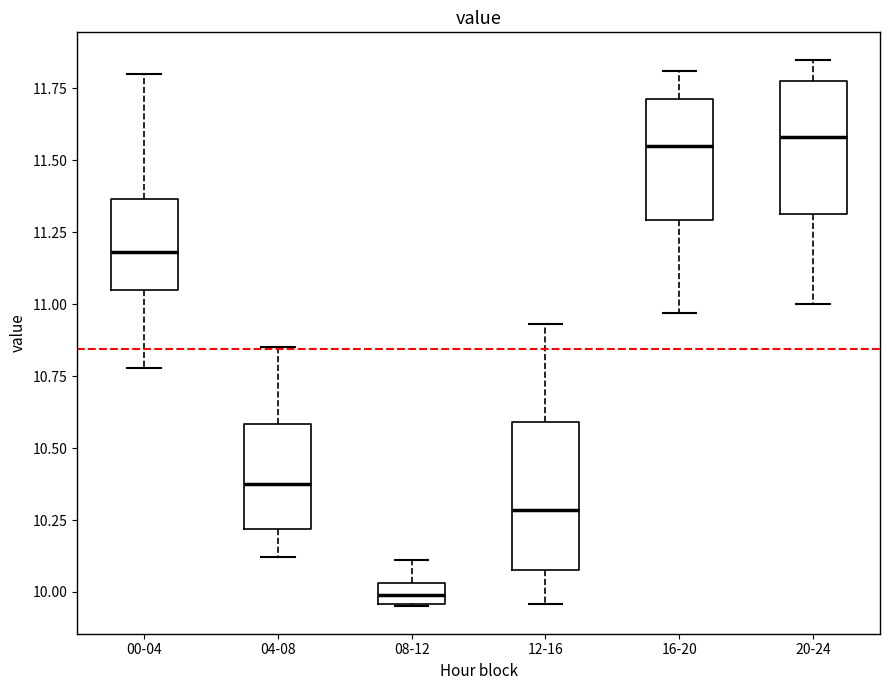

Which box's median line is the lowest?

08-12